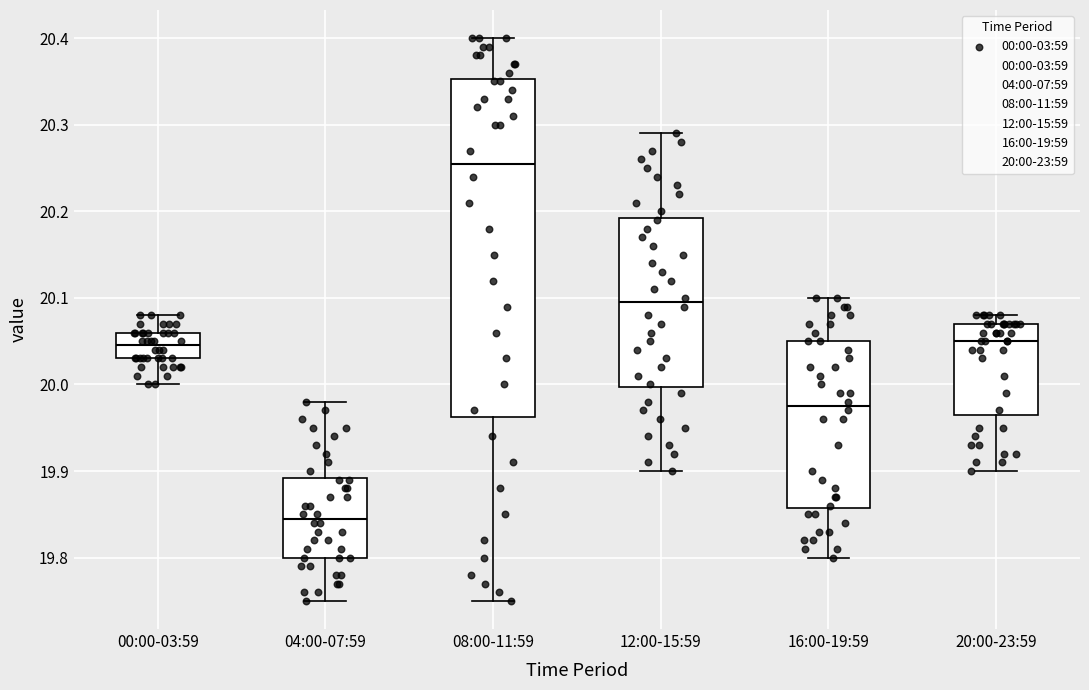

Which box is the tallest, from its lower edge to its upper edge?

08:00-11:59